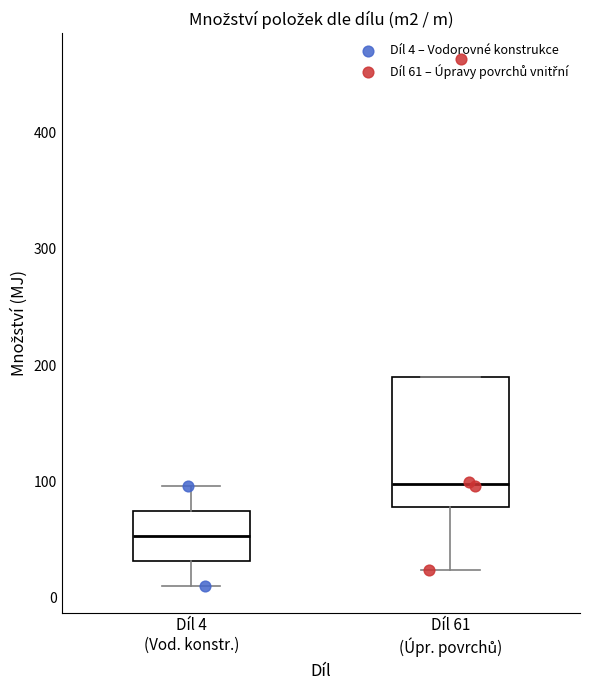

Reading left to right, transcribe this box plot: for each box, give where its median line is, the range the box spans, and where its two whiskers end, as read against the y-axis. The values are not printed on the chart, so give them approximately, as read against the axis.

Díl 4 (Vod. konstr.): median 50, box 30 to 70, whiskers 10 to 100
Díl 61 (Úpr. povrchů): median 100, box 80 to 190, whiskers 20 to 190